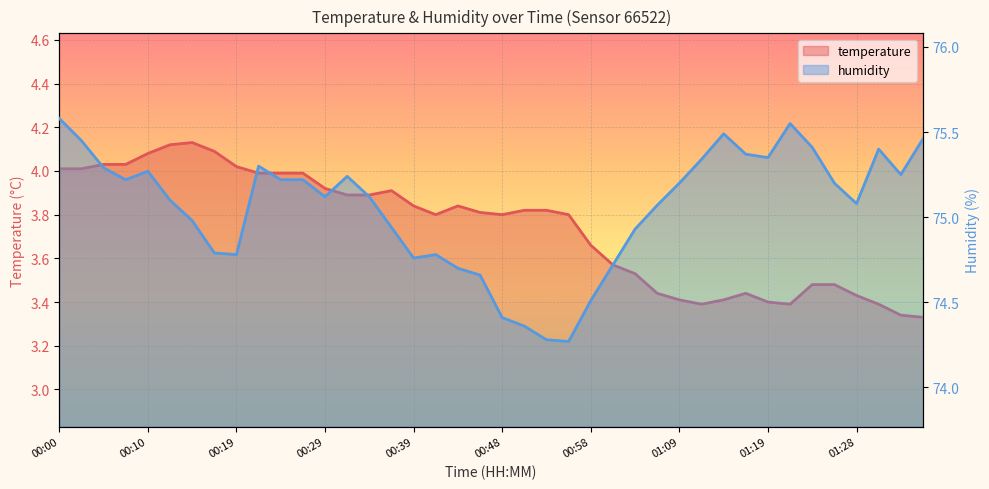

List the series in order of their overall mean, lowest first.

temperature, humidity